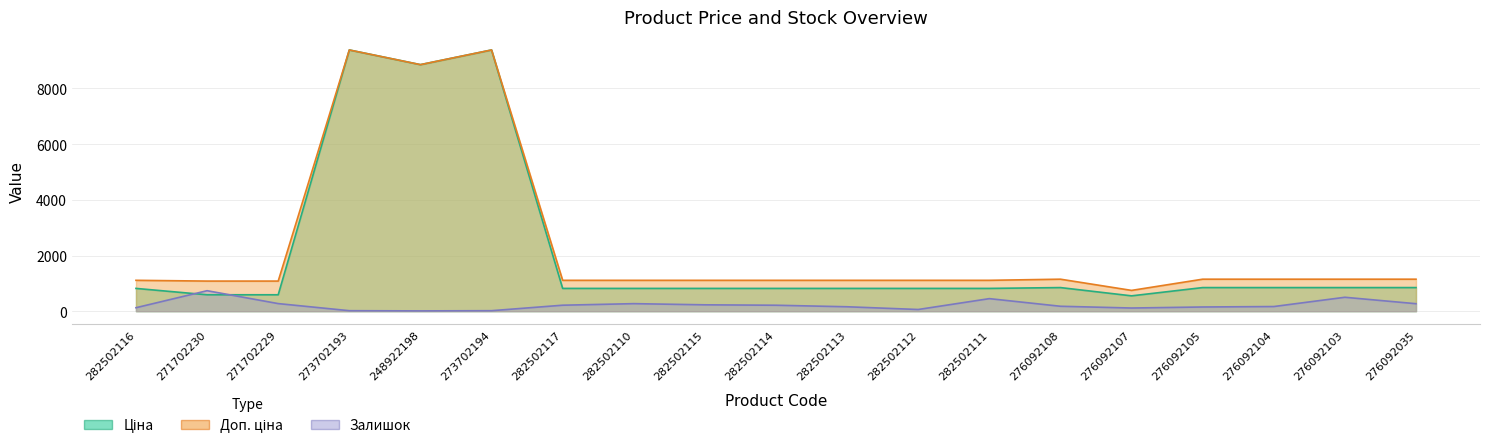

True or false: Доп. ціна and Ціна cross at least once.

False